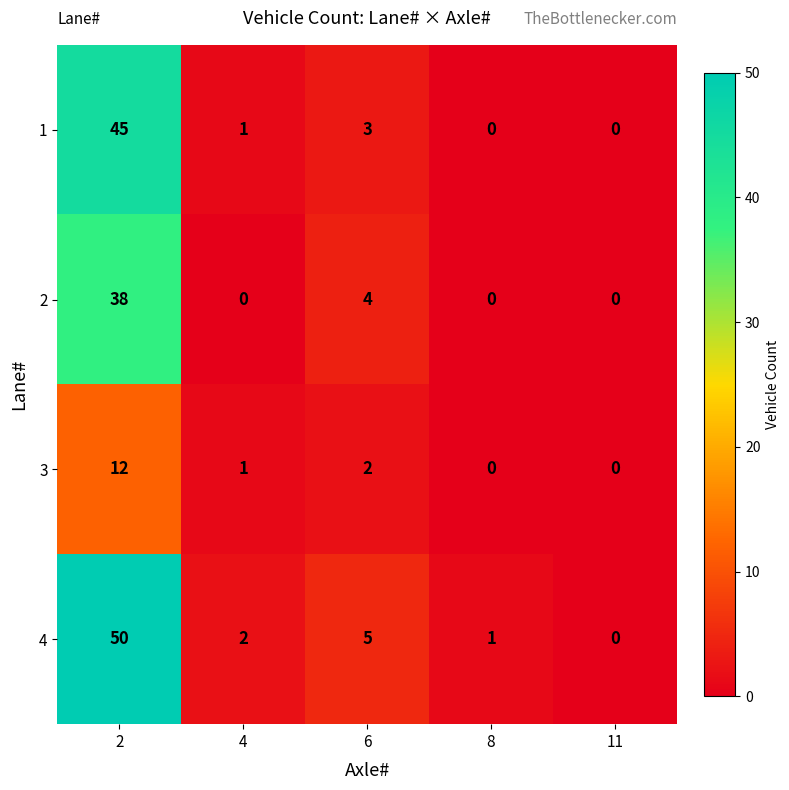

Reading left to right, transcribe all the data shown in this chart.

1: 45	1	3	0	0
2: 38	0	4	0	0
3: 12	1	2	0	0
4: 50	2	5	1	0